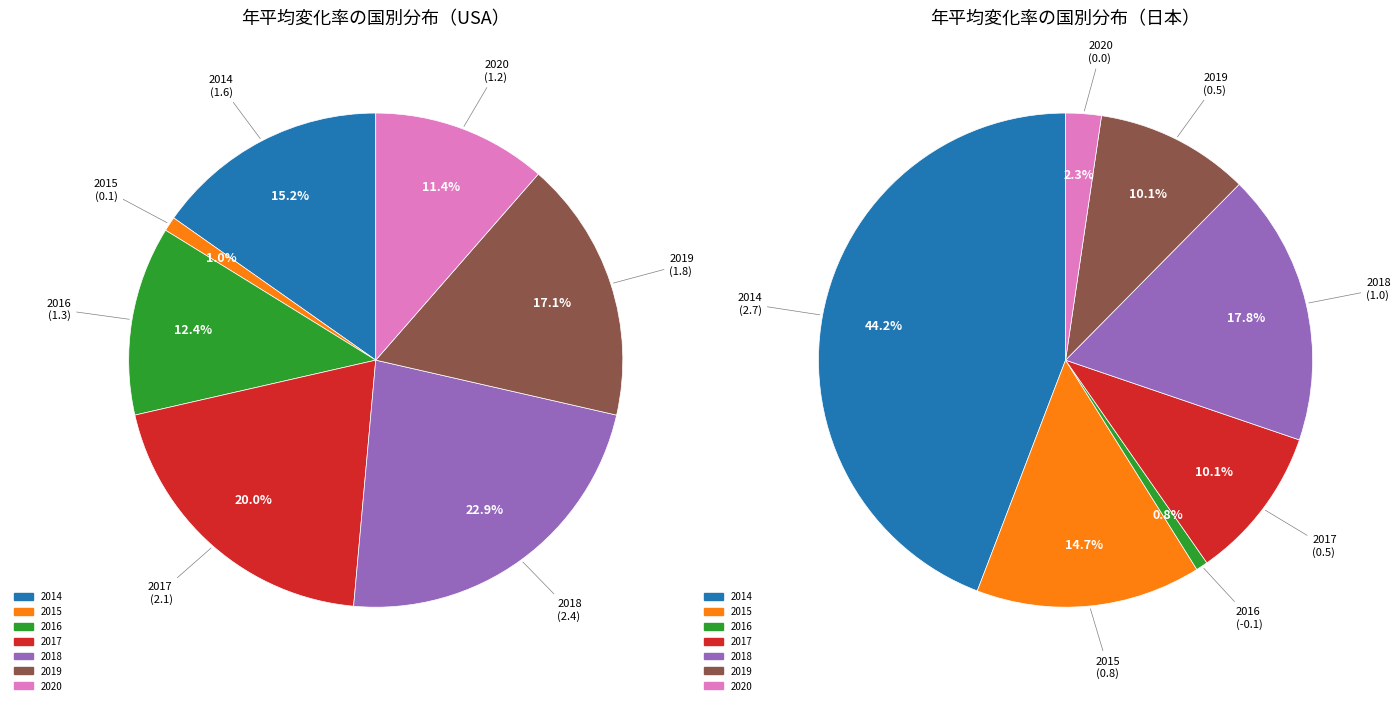

Is there any slice that represents more than half of the pie?

No